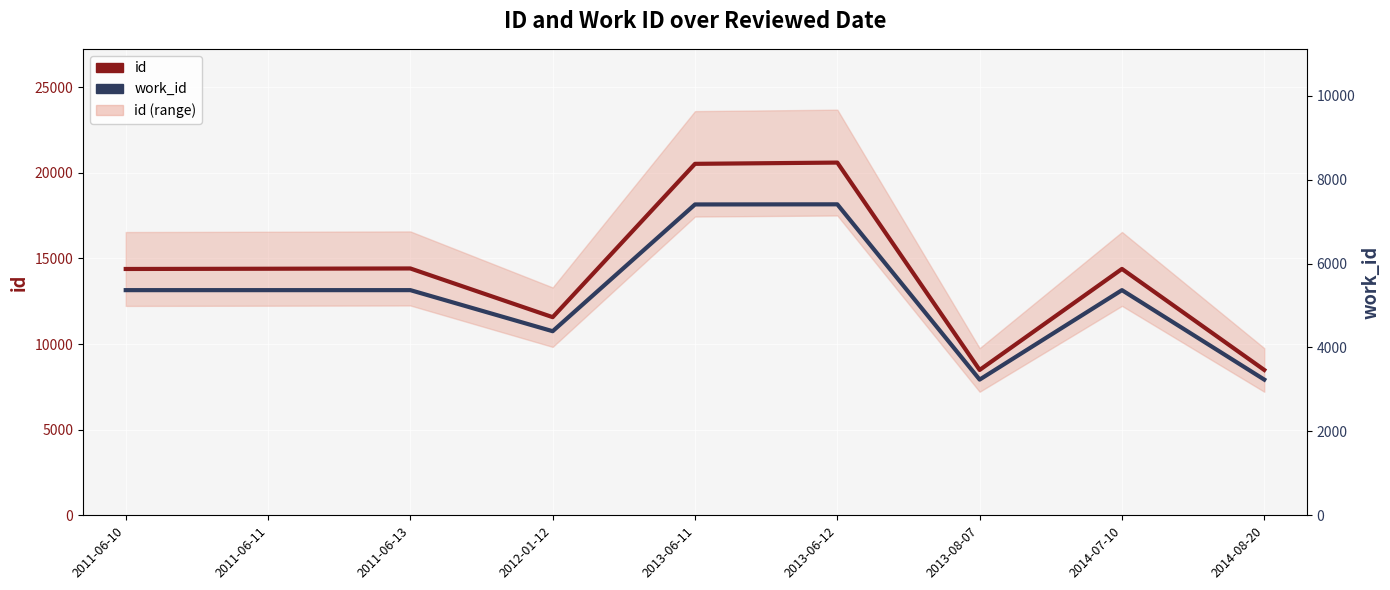

At which category does id reach its first local peak?

2011-06-13